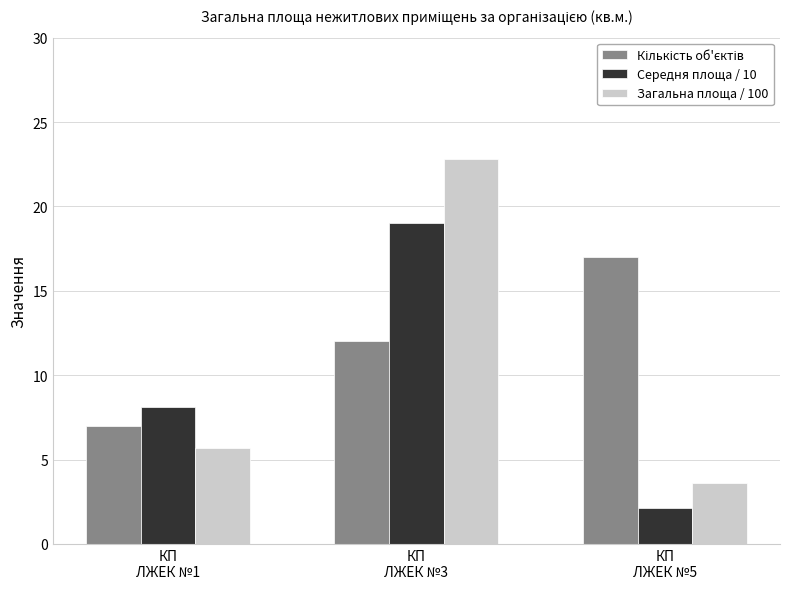

What is the total value across all series at КП
ЛЖЕК №3?

53.9